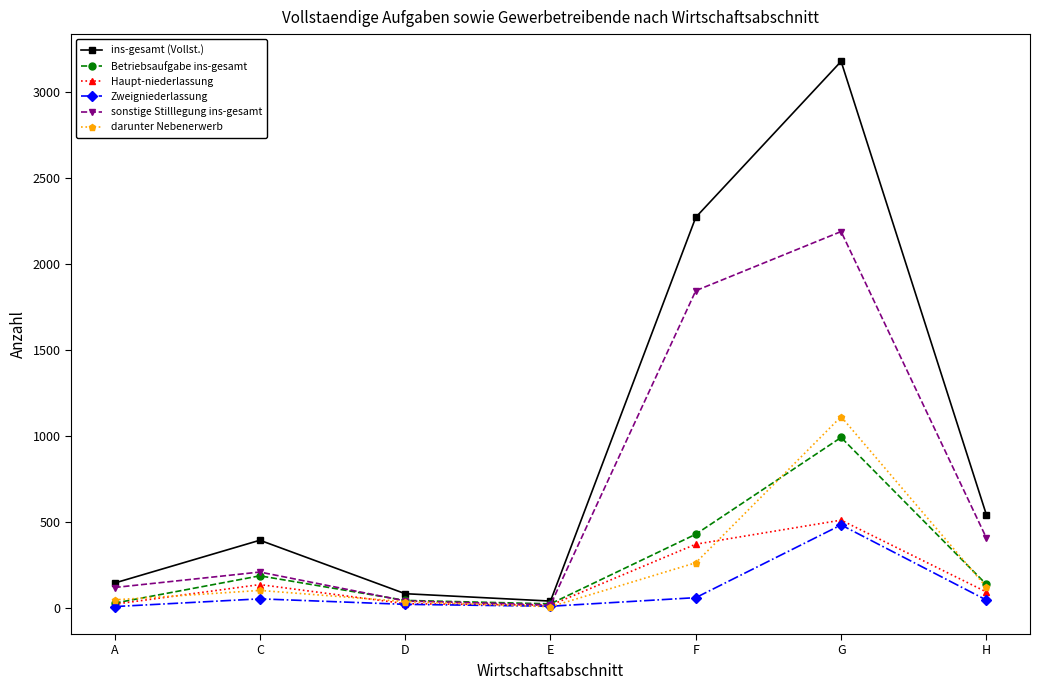

How many data points in Betriebsaufgabe ins-gesamt are less than 135?

3